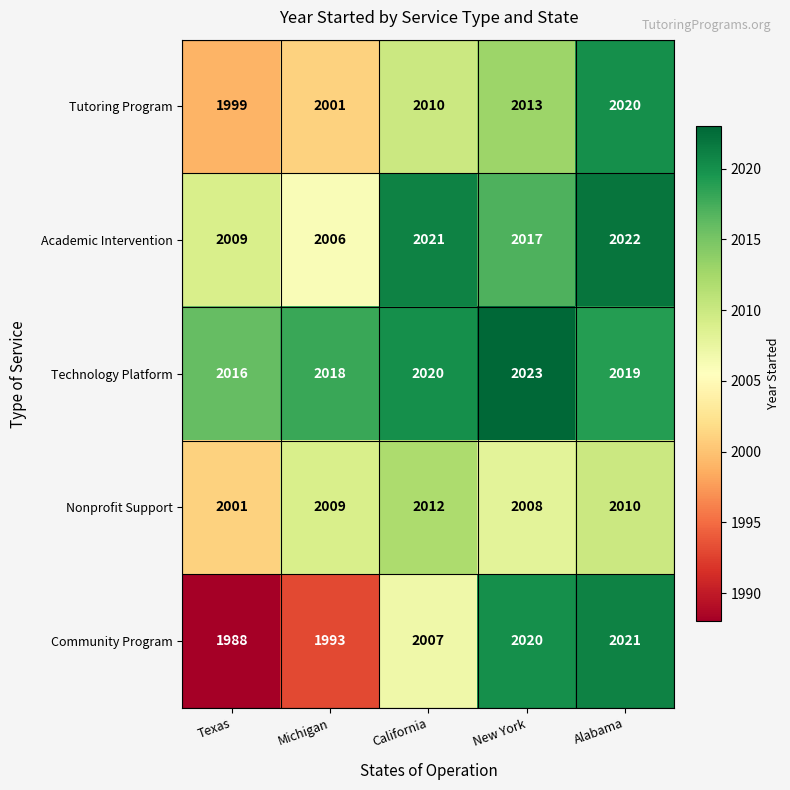

List the series in order of their peak value, highest first.

Technology Platform, Academic Intervention, Community Program, Tutoring Program, Nonprofit Support